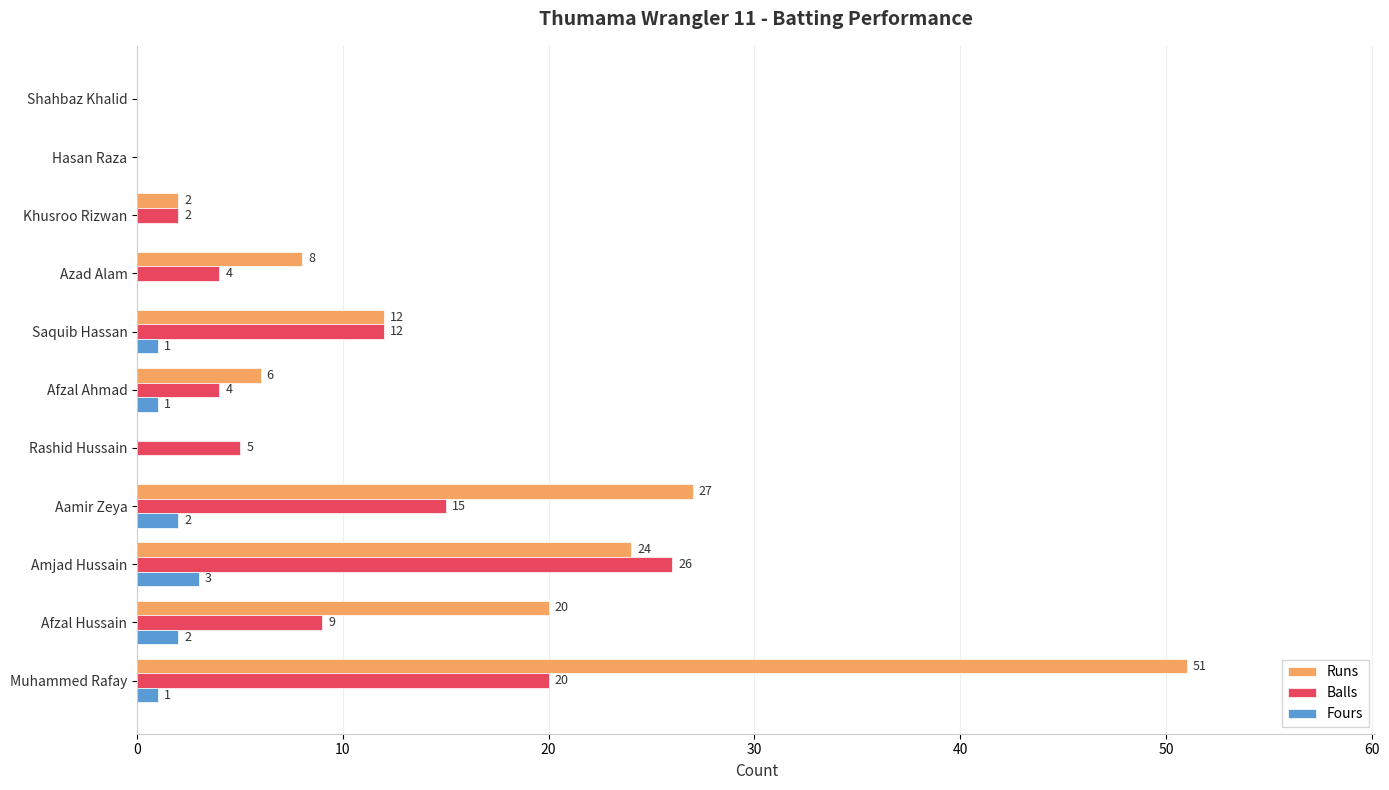

What is the sum of all Balls values?

97